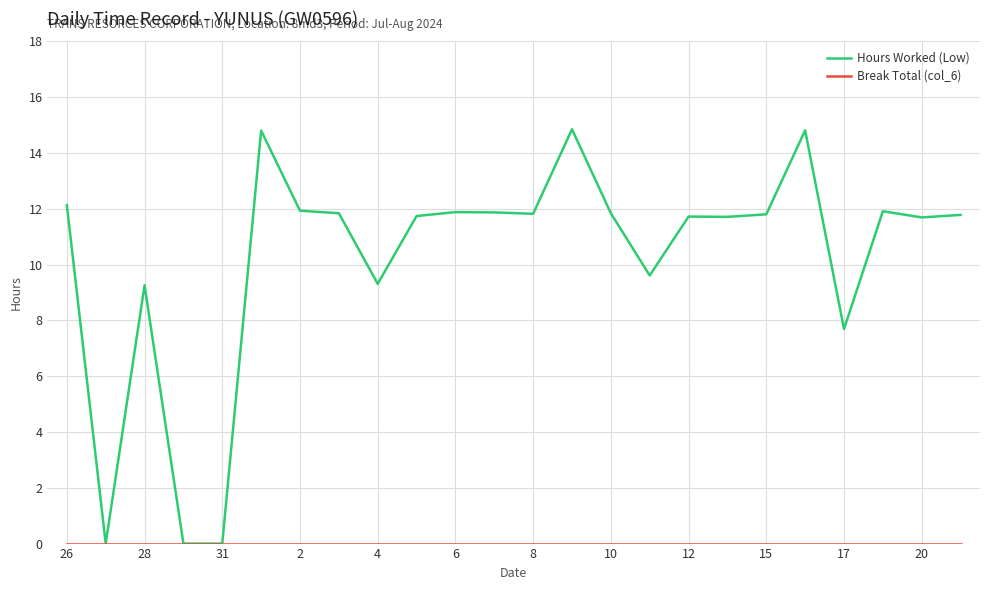

Which series has the widest spread of values?

Hours Worked (Low)